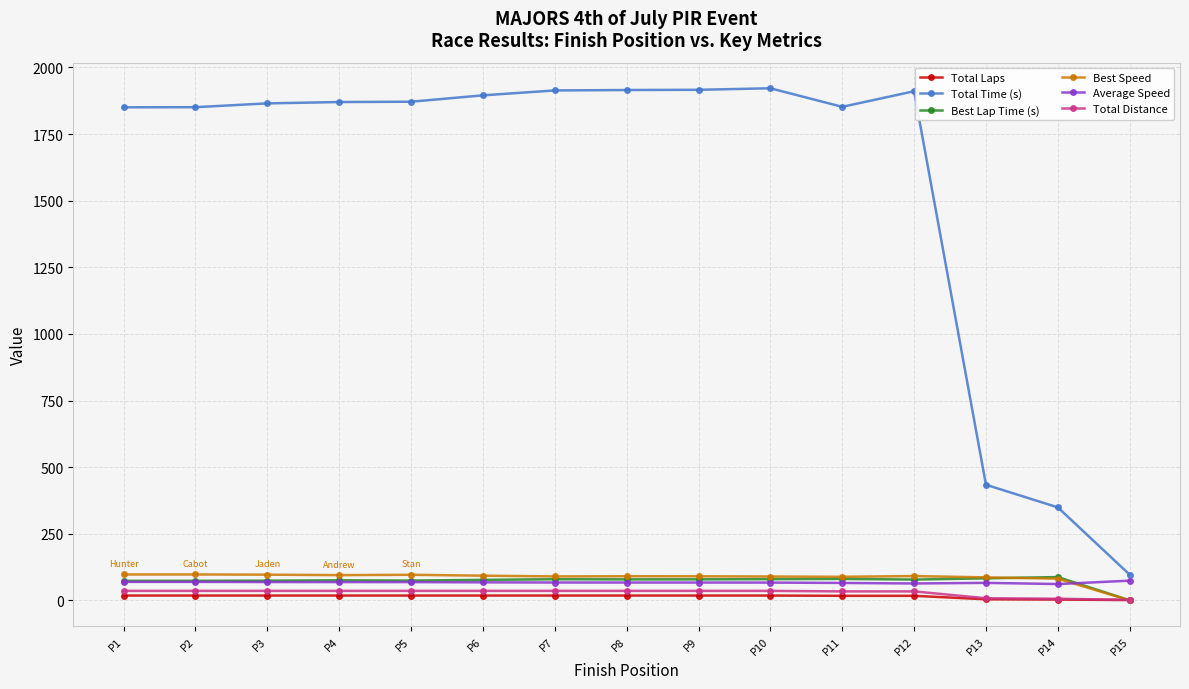

True or false: Total Time (s) and Total Laps cross at least once.

False